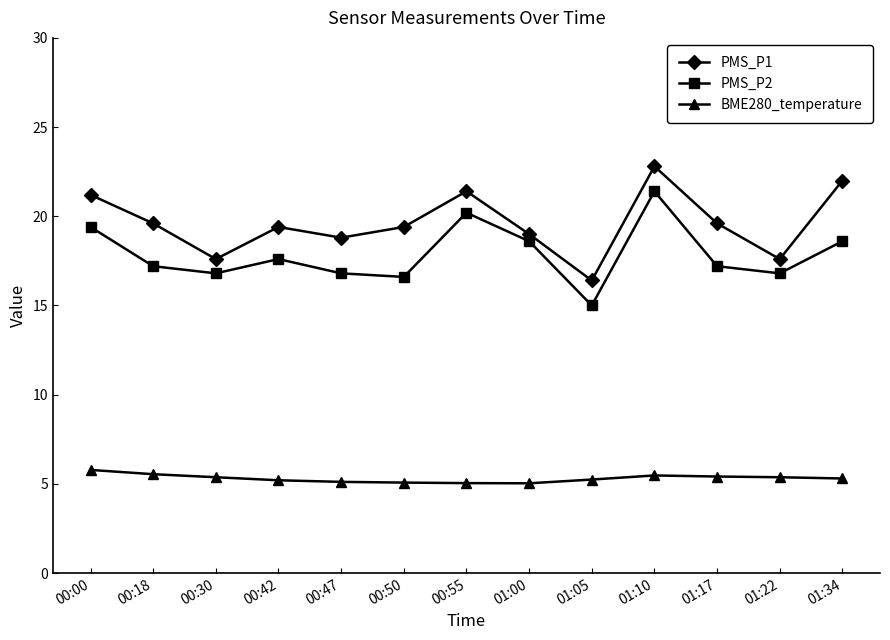

Where is the first local minimum for PMS_P2?

00:30